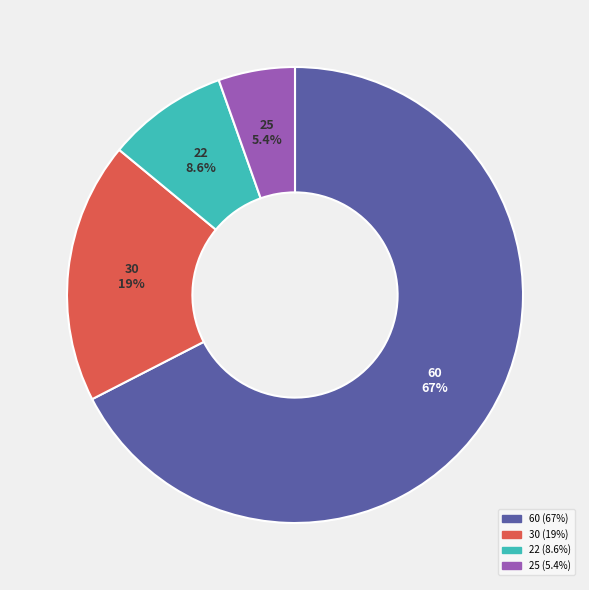

Count the number of slices in the pie.

4